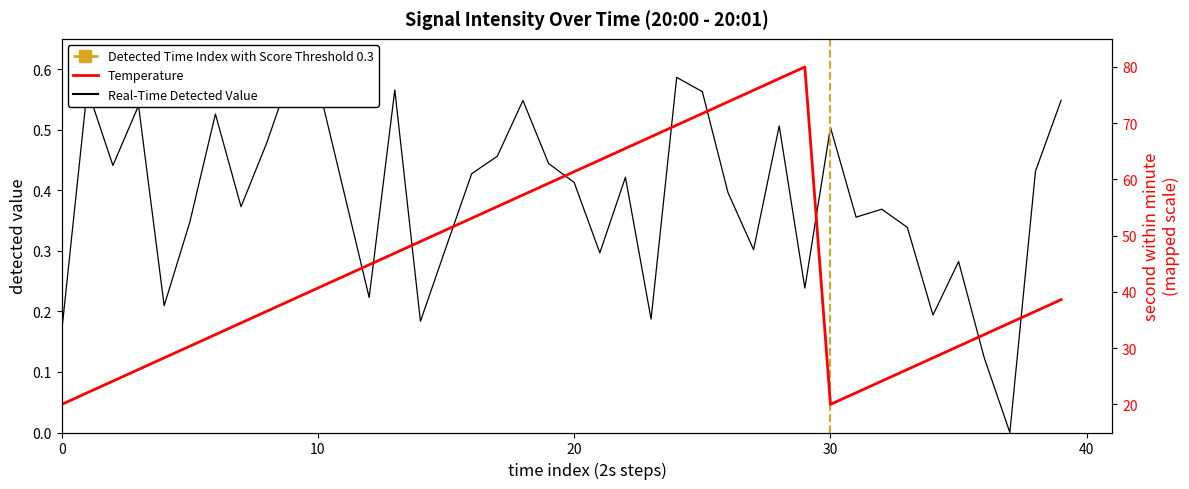

What is the sum of all second values?

1793.1